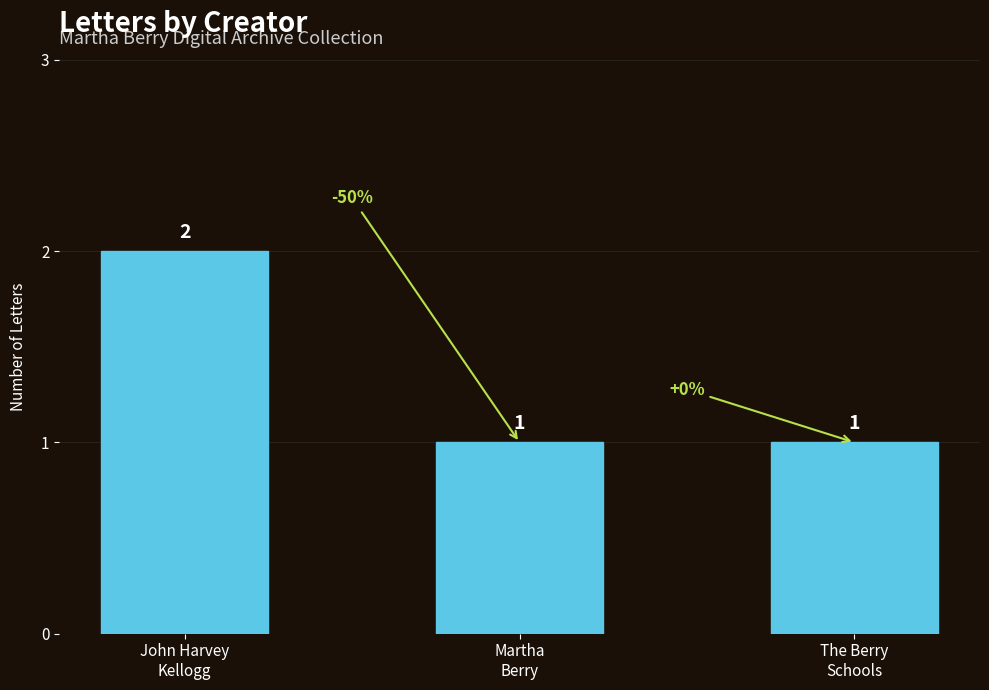

Between The Berry
Schools and John Harvey
Kellogg, which is larger?

John Harvey
Kellogg